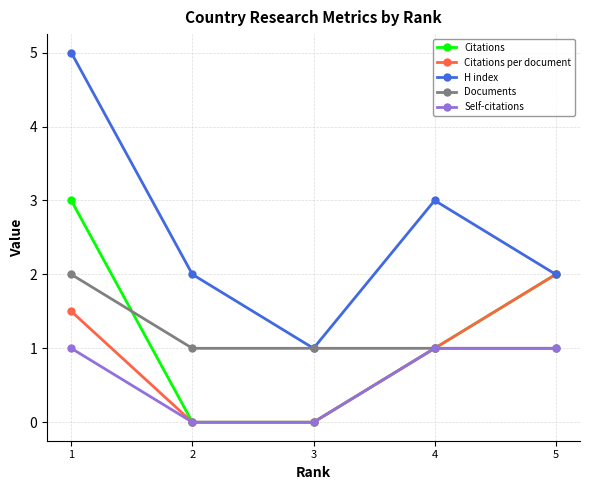

At 1, list the series in order from largest to smallest.

H index, Citations, Documents, Citations per document, Self-citations